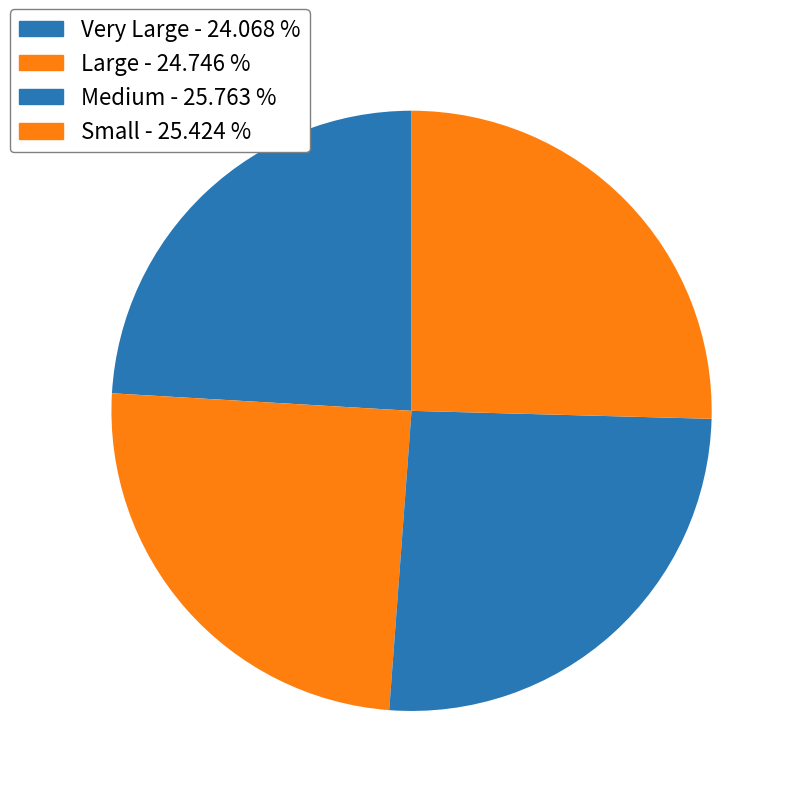

How many slices are in this pie chart?

4